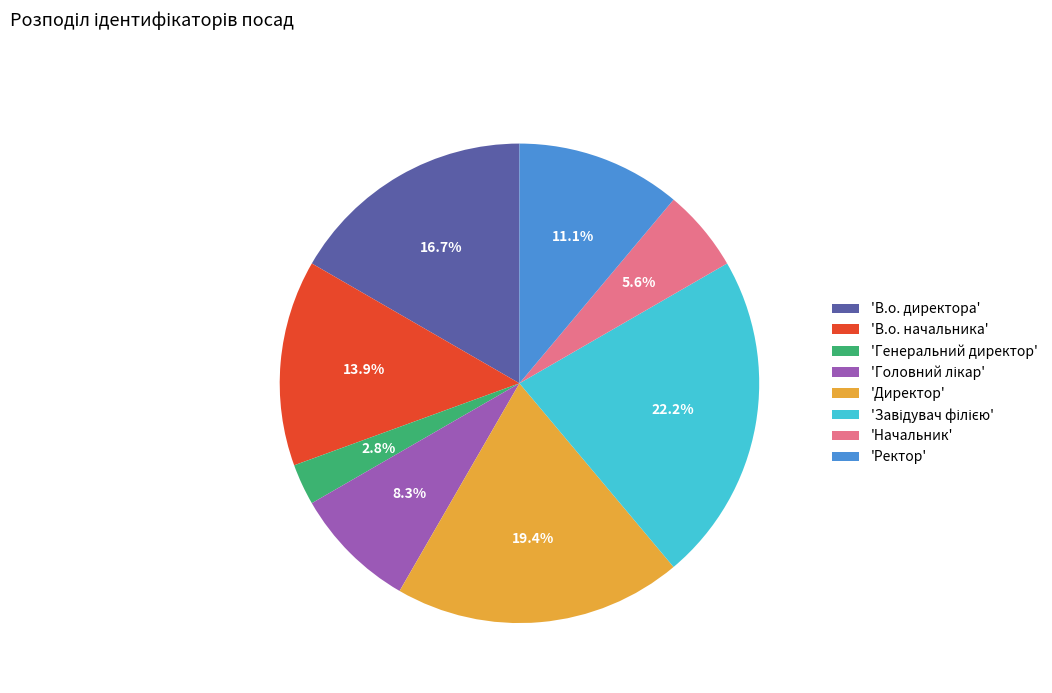

What is the ratio of the value at 'Директор' to the value at 'В.о. директора'?

1.2